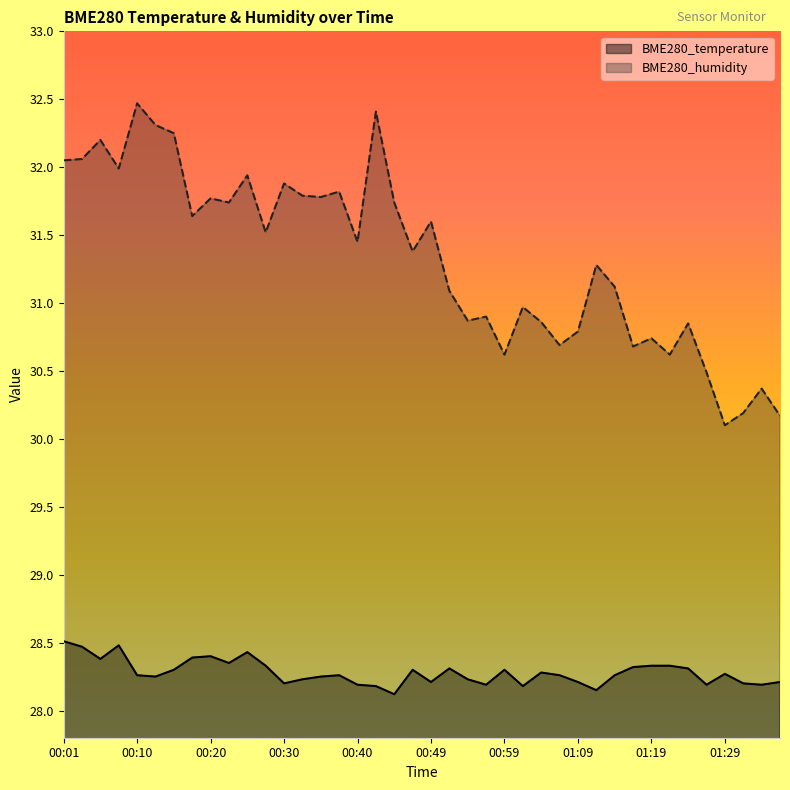

True or false: BME280_humidity and BME280_temperature intersect in this chart.

False